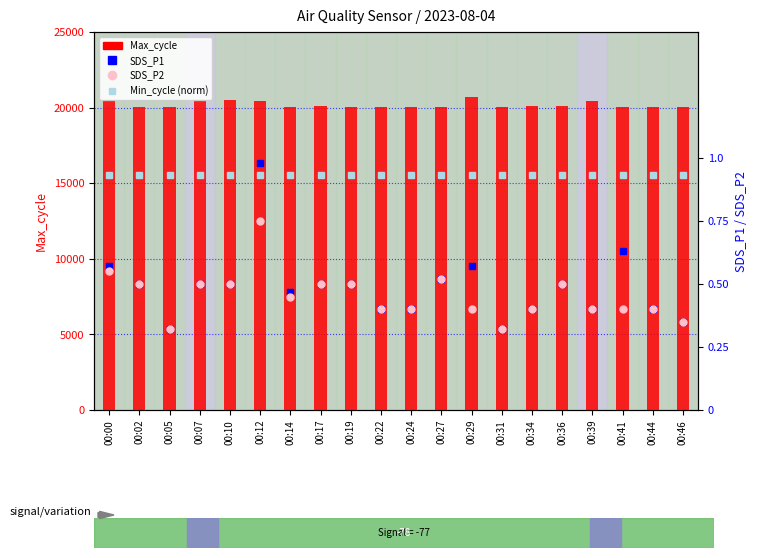

What is the value of the Min_cycle (norm) bar at the 16th from the left?

0.9